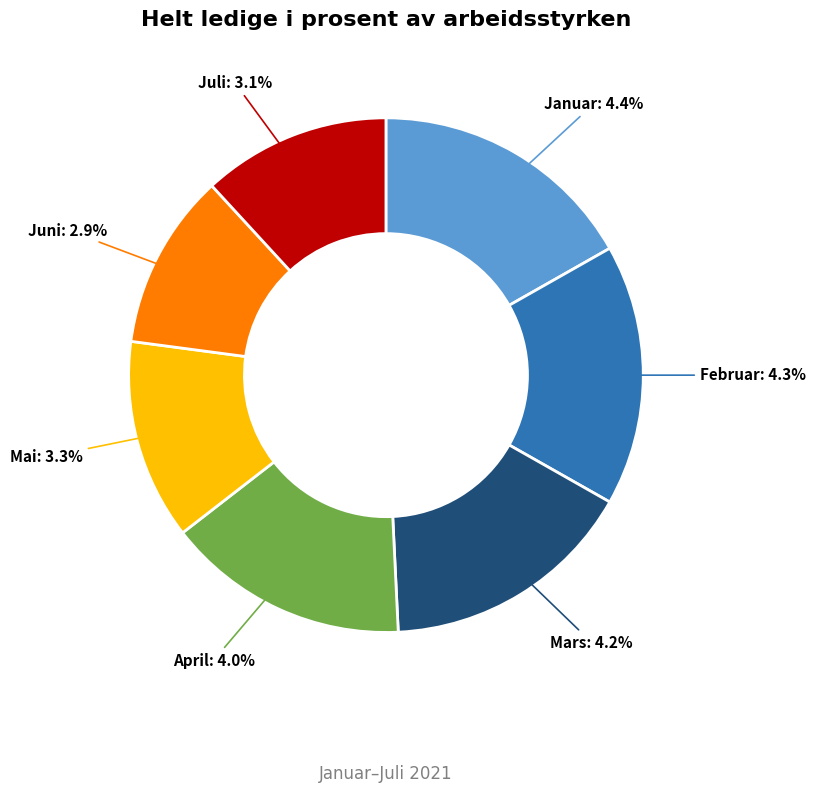

Which has a higher value, April or Mars?

Mars